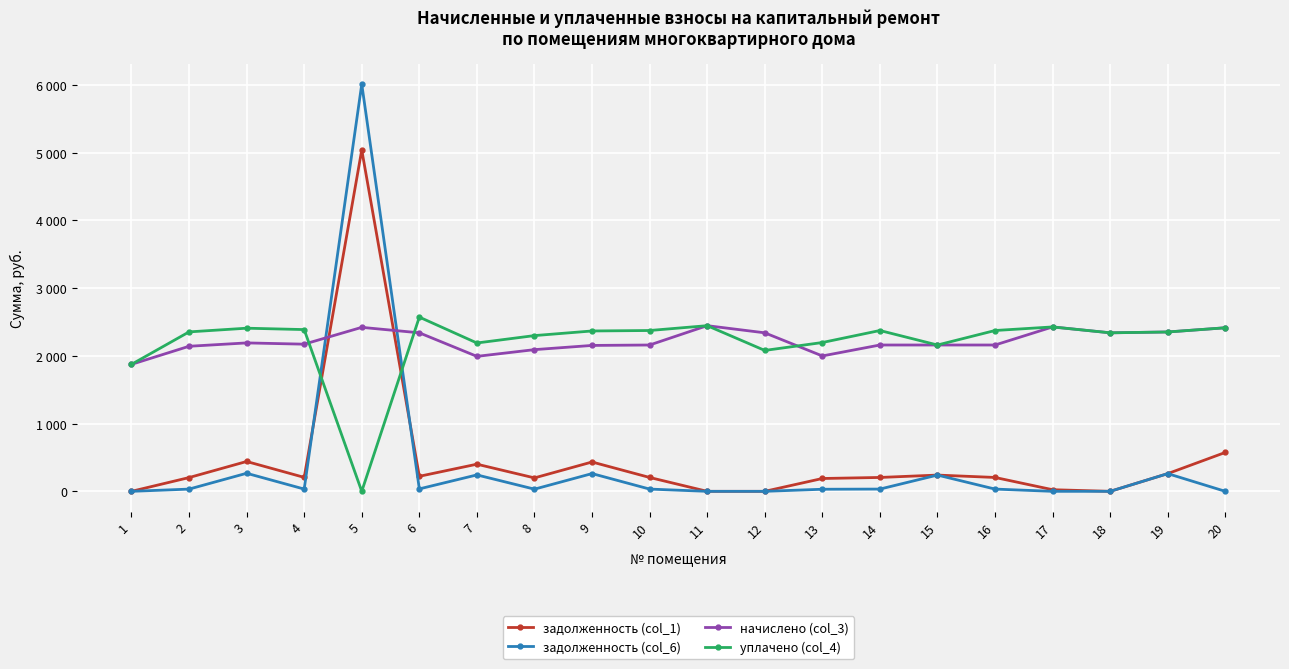

Which series ends up on top after the final intersection of начислено (col_3) and задолженность (col_1)?

начислено (col_3)